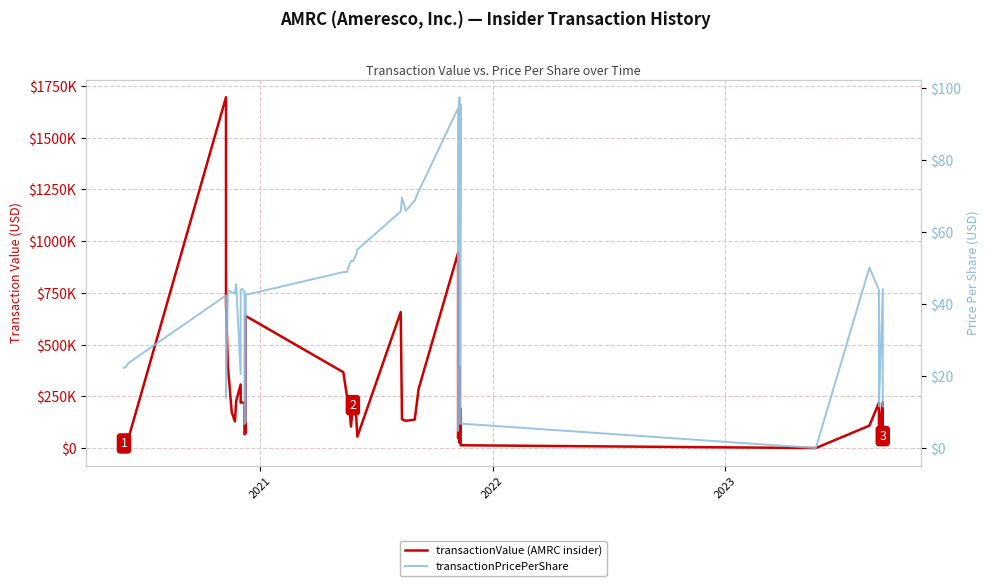

What is the value of the transactionPricePerShare point at the 15th from the left?

7.3